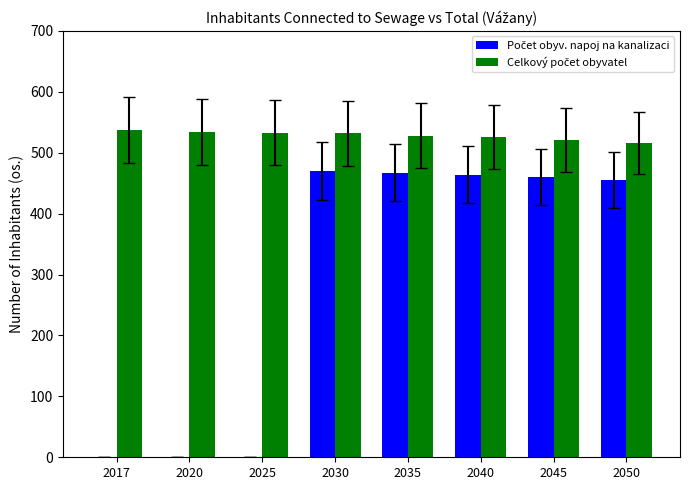

What is the total value across all series at 2035?

995